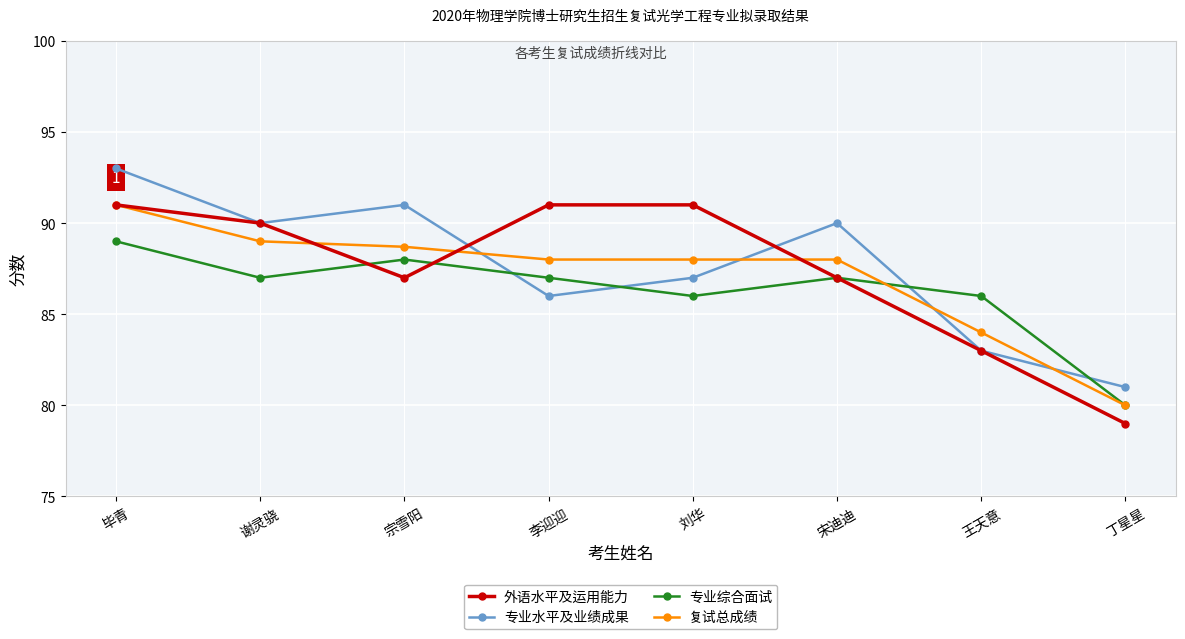

At which category does 外语水平及运用能力 reach its first local valley?

宗雪阳